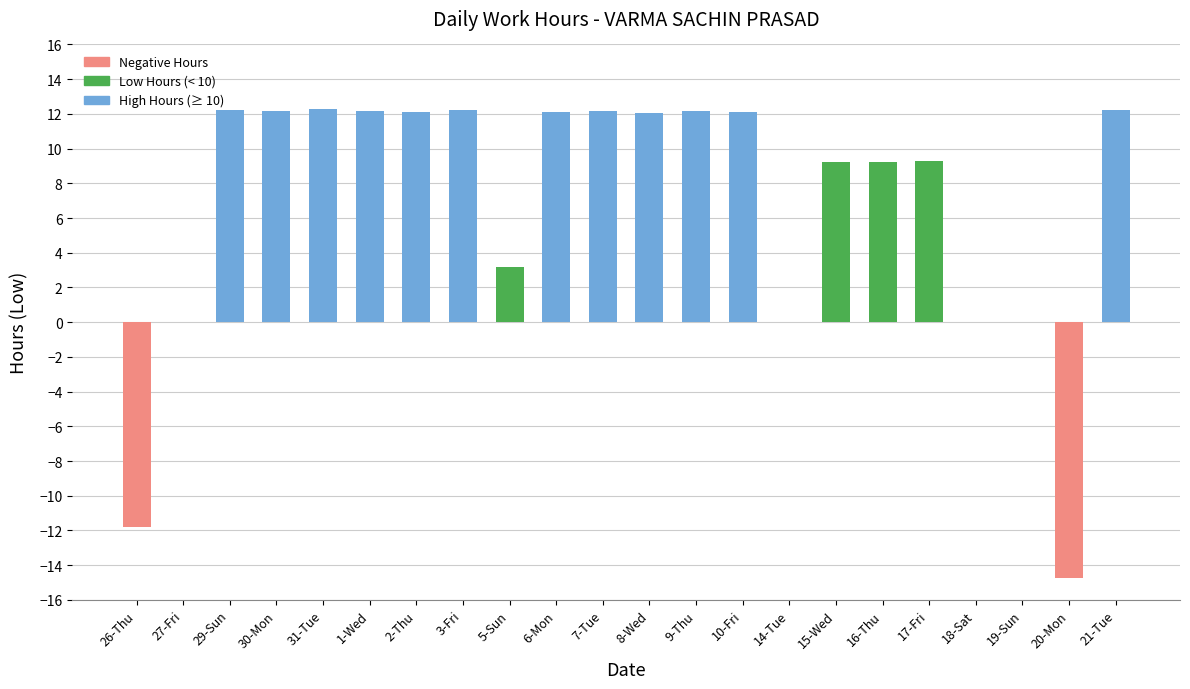

What is the maximum value shown in the chart?

12.3